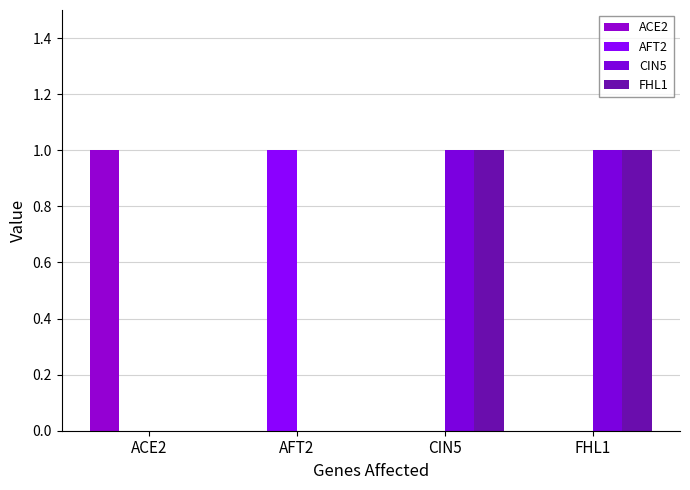

How many groups of bars are there?

4